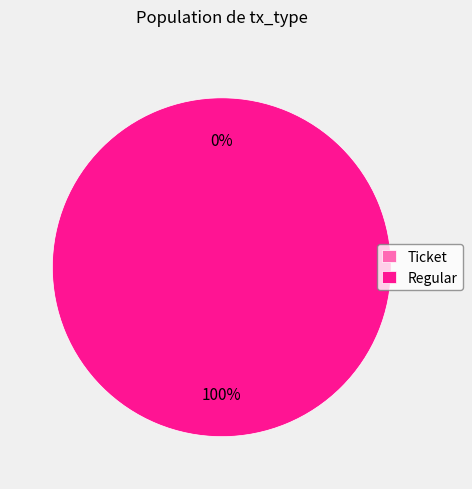

To the nearest percent, what is the average slice percentage?

50%